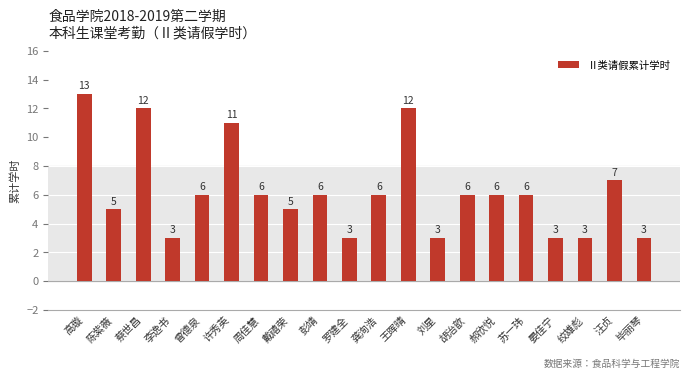

Reading left to right, transcribe all the data shown in this chart.

高璇=13	陈紫薇=5	蔡世昌=12	李逸书=3	曾德泉=6	许秀英=11	周佳慧=6	戴禧荣=5	彭靖=6	罗建全=3	龚洵浩=6	王晖晴=12	刘星=3	胡治歆=6	郝欣悦=6	苏一玮=6	晏佳宁=3	绞雄彪=3	汪贞=7	毕丽琴=3